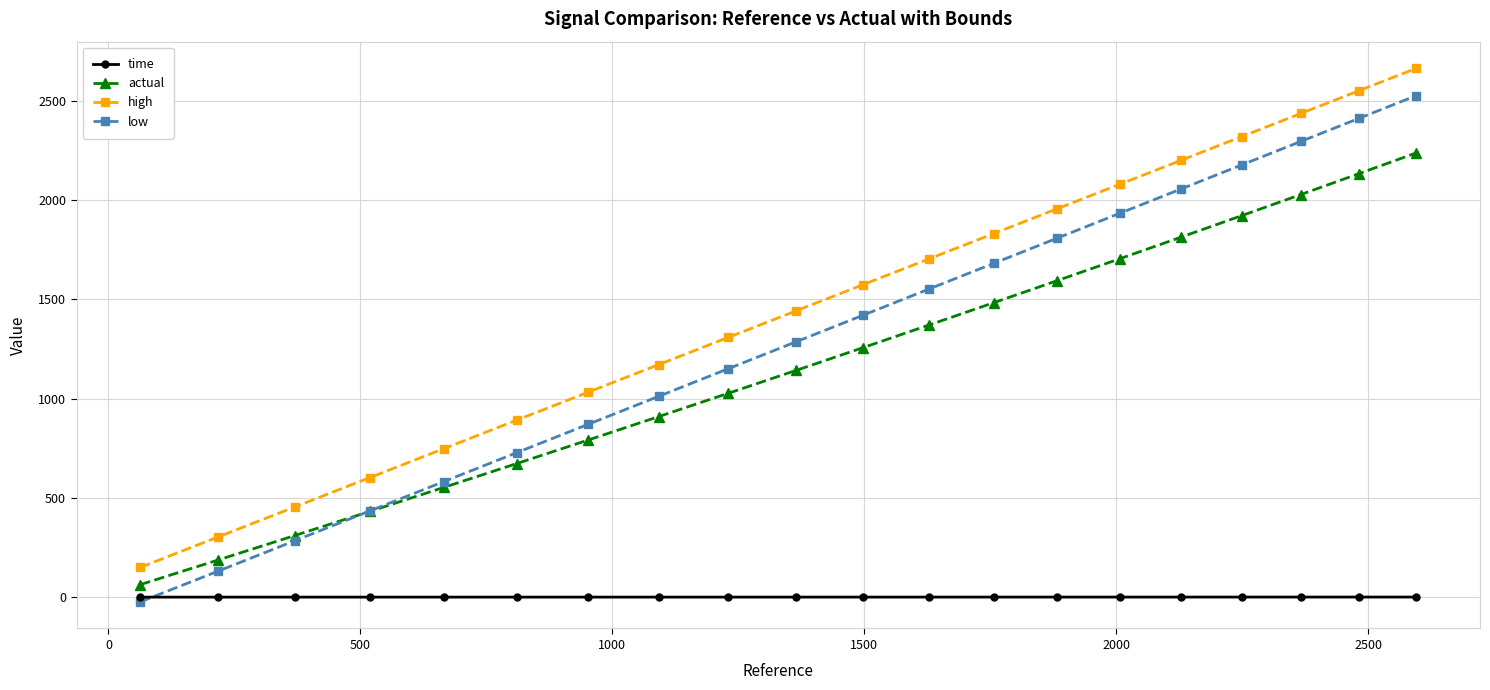

List the series in order of their peak value, lowest first.

time, actual, low, high